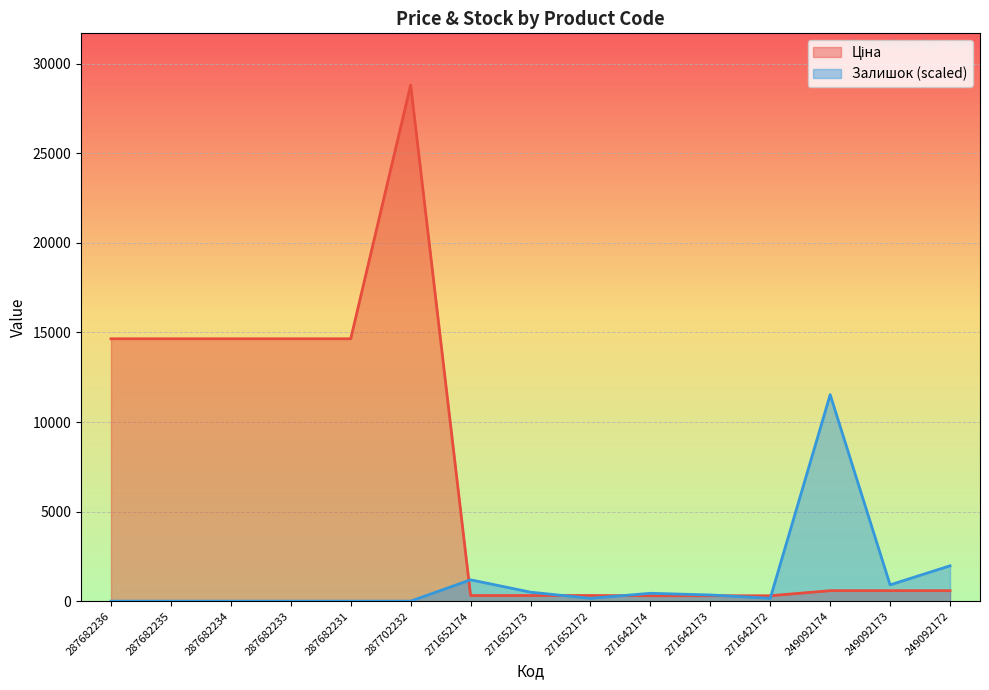

What are all the series names shown in the legend?

Ціна, Залишок